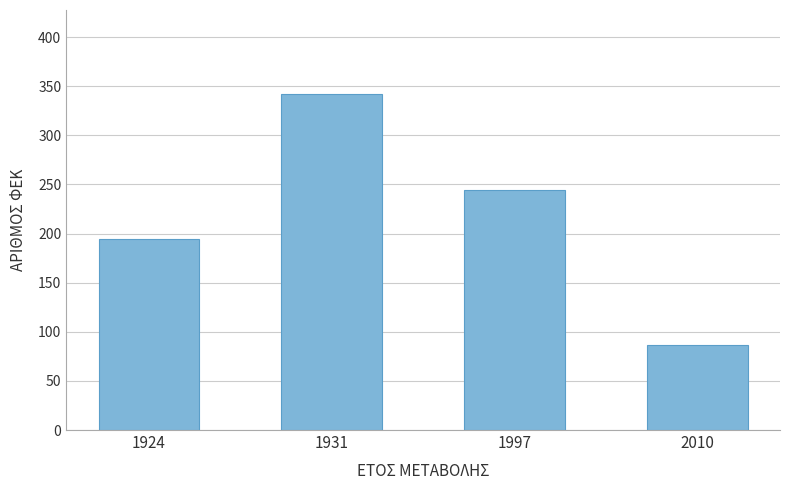

Rank the categories by value from highest to lowest.

1931, 1997, 1924, 2010